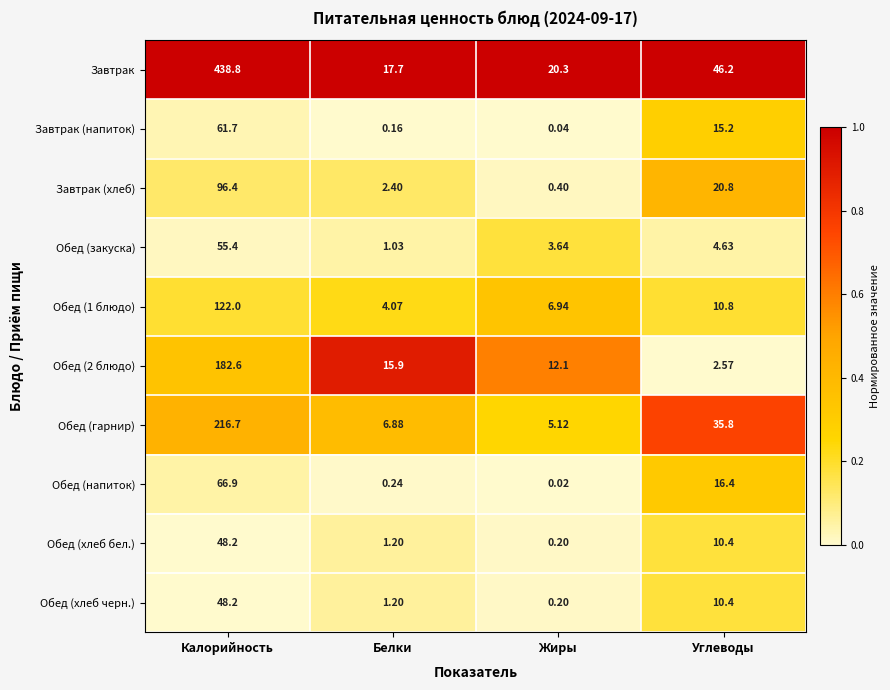

Which category has the highest value across all series?

Калорийность